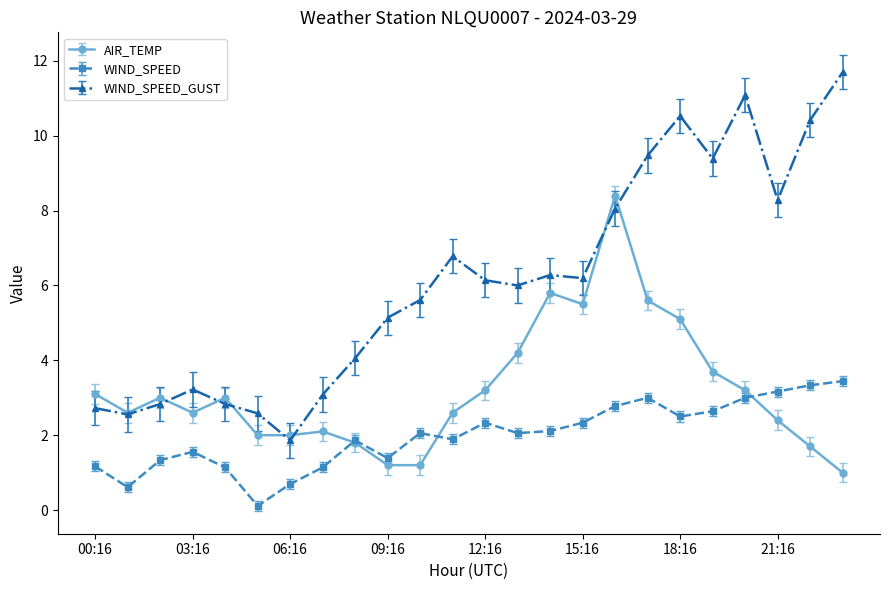

Which series has the largest range (max minus min)?

WIND_SPEED_GUST